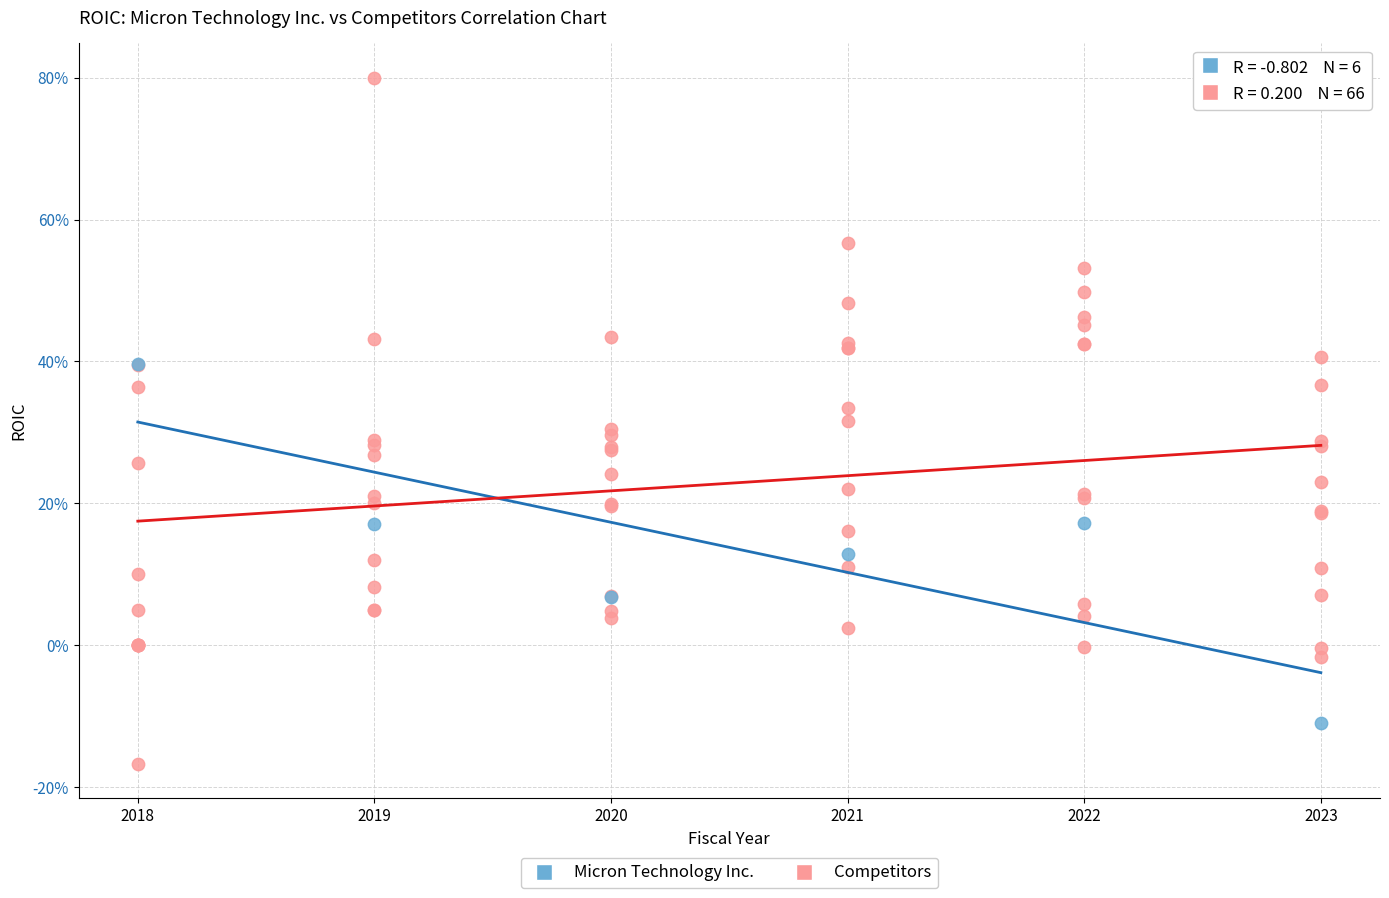

What are all the series names shown in the legend?

Micron Technology Inc., Competitors